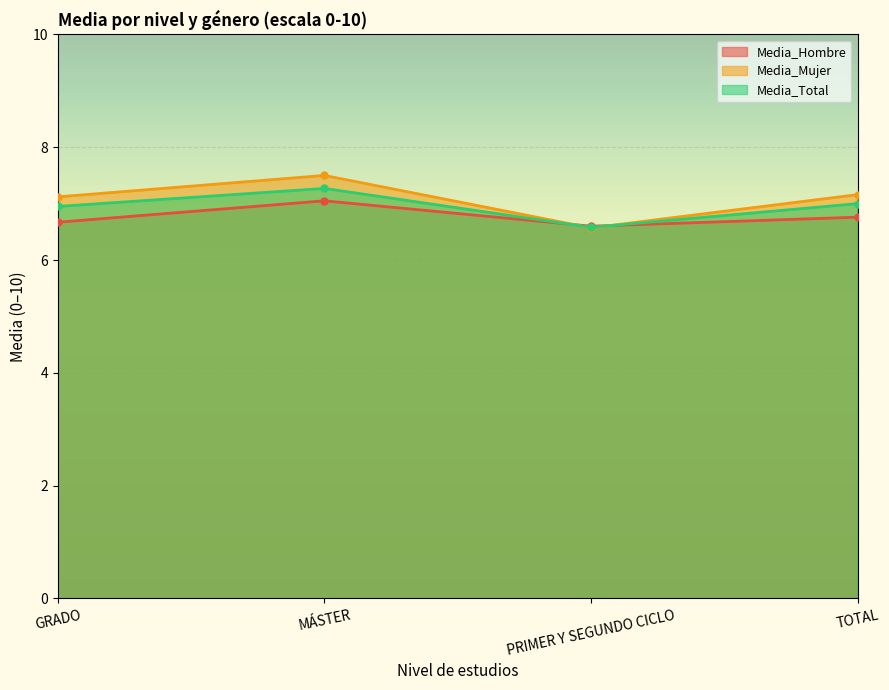

Count the number of data series in this chart.

3